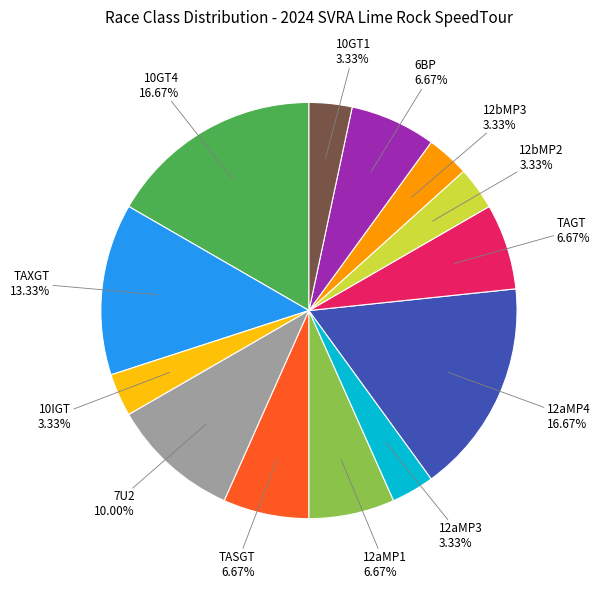

Is there a majority slice in this chart?

No